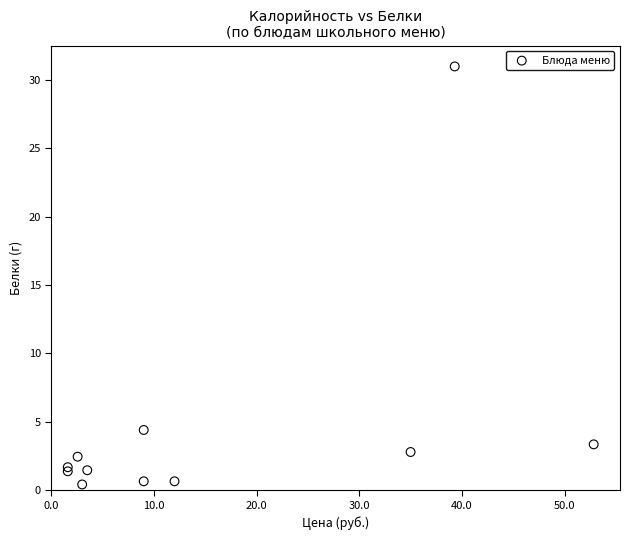

What Y value in the scatter plot is closest to 15?

4.4